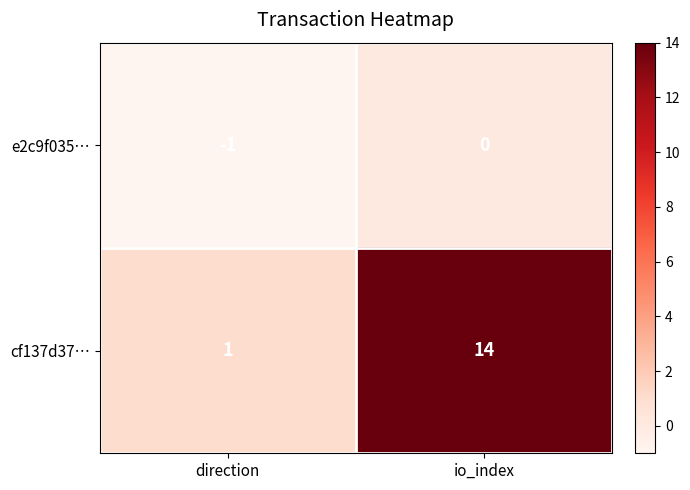

What is the difference between the cf137d37… values at io_index and direction?

13